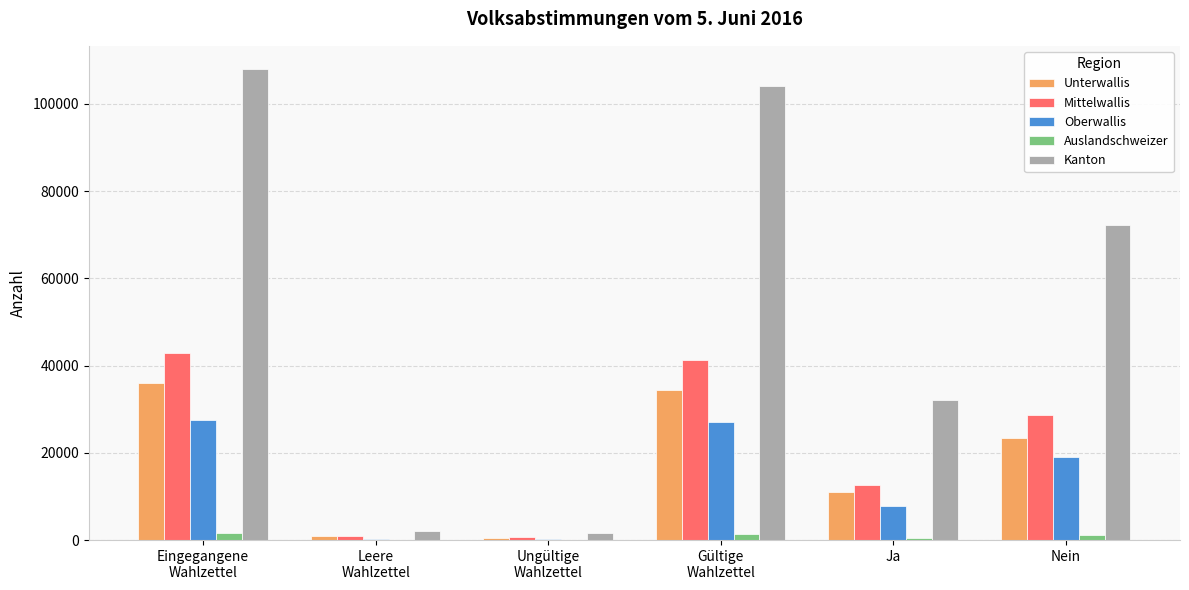

What is the difference between the Oberwallis values at Ungültige
Wahlzettel and Nein?

18754